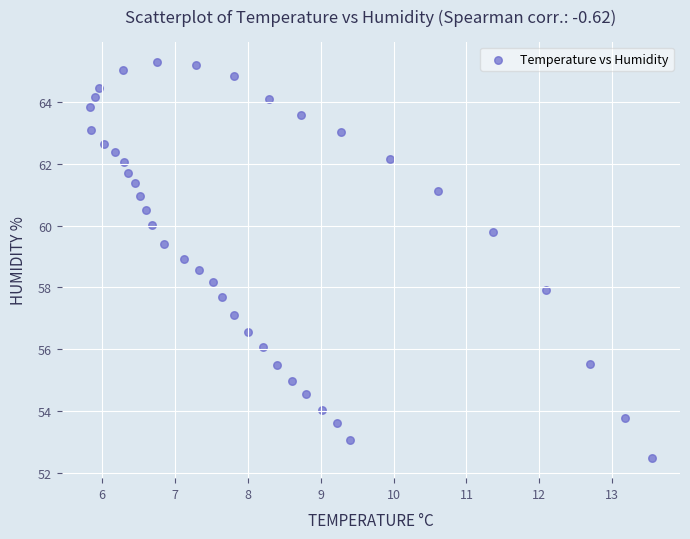

What is the range of Y values (max minus min)?

12.9